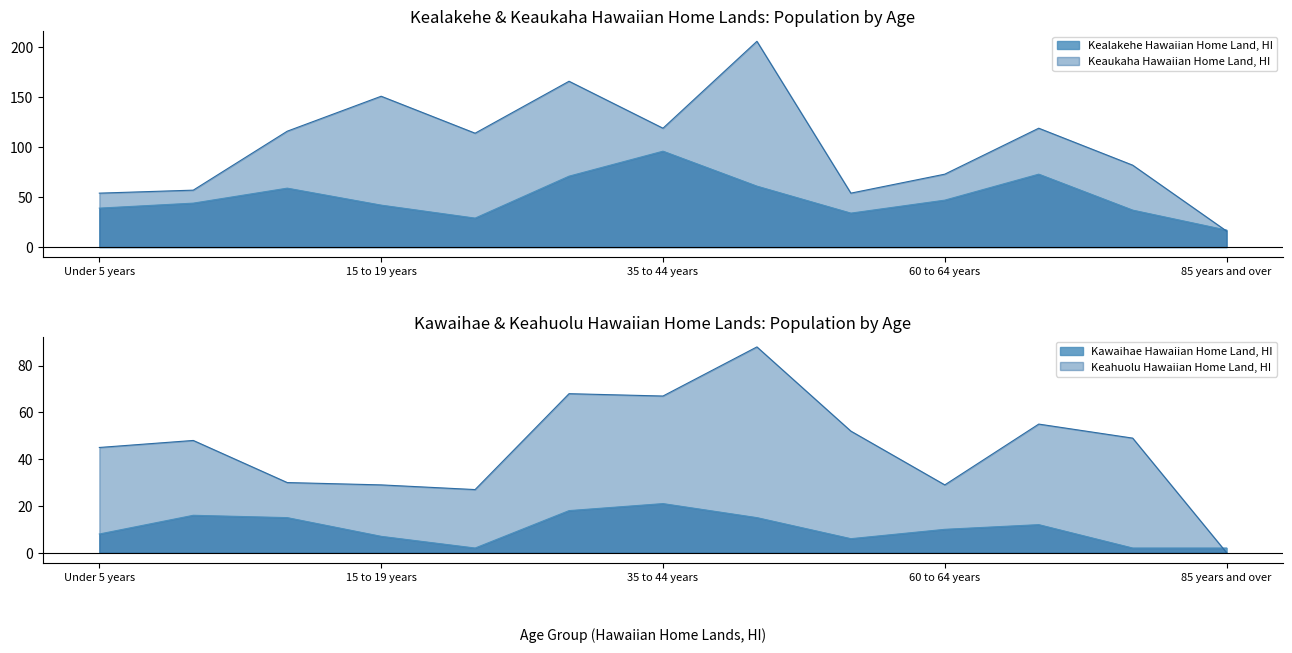

What position from the left is 45 to 54 years?

8